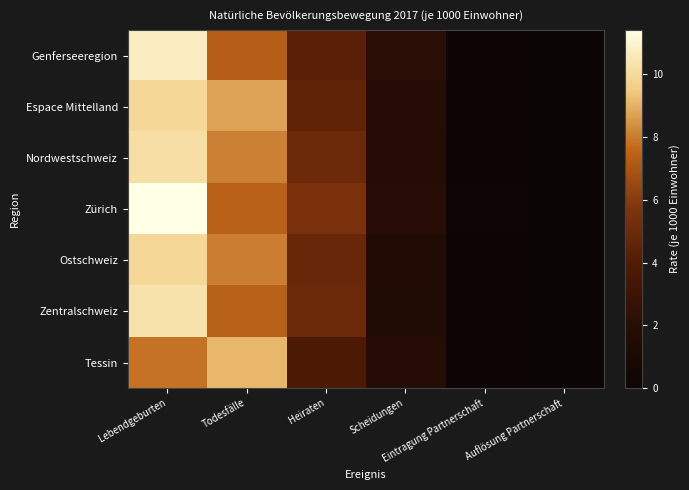

Reading left to right, extract all data points from this chart.

Genferseeregion: Lebendgeburten=10.7	Todesfälle=7.3	Heiraten=4.4	Scheidungen=2.1	Eintragung Partnerschaft=0.1	Auflösung Partnerschaft=0.0
Espace Mittelland: Lebendgeburten=10.0	Todesfälle=8.7	Heiraten=4.6	Scheidungen=1.9	Eintragung Partnerschaft=0.1	Auflösung Partnerschaft=0.0
Nordwestschweiz: Lebendgeburten=10.2	Todesfälle=8.1	Heiraten=5.0	Scheidungen=1.8	Eintragung Partnerschaft=0.1	Auflösung Partnerschaft=0.0
Zürich: Lebendgeburten=11.4	Todesfälle=7.4	Heiraten=5.5	Scheidungen=2.0	Eintragung Partnerschaft=0.2	Auflösung Partnerschaft=0.0
Ostschweiz: Lebendgeburten=9.9	Todesfälle=8.0	Heiraten=4.9	Scheidungen=1.7	Eintragung Partnerschaft=0.1	Auflösung Partnerschaft=0.0
Zentralschweiz: Lebendgeburten=10.3	Todesfälle=7.4	Heiraten=5.0	Scheidungen=1.6	Eintragung Partnerschaft=0.1	Auflösung Partnerschaft=0.0
Tessin: Lebendgeburten=7.8	Todesfälle=9.1	Heiraten=3.8	Scheidungen=1.8	Eintragung Partnerschaft=0.1	Auflösung Partnerschaft=0.0